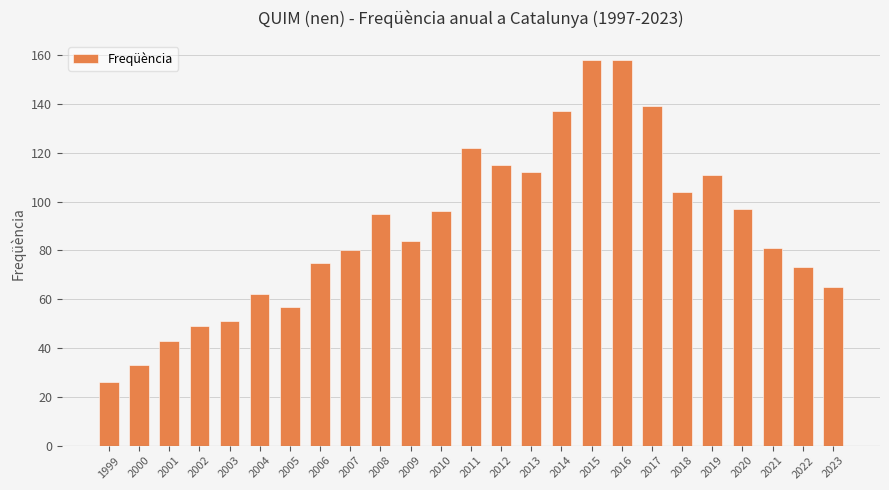

Reading left to right, transcribe all the data shown in this chart.

26	33	43	49	51	62	57	75	80	95	84	96	122	115	112	137	158	158	139	104	111	97	81	73	65